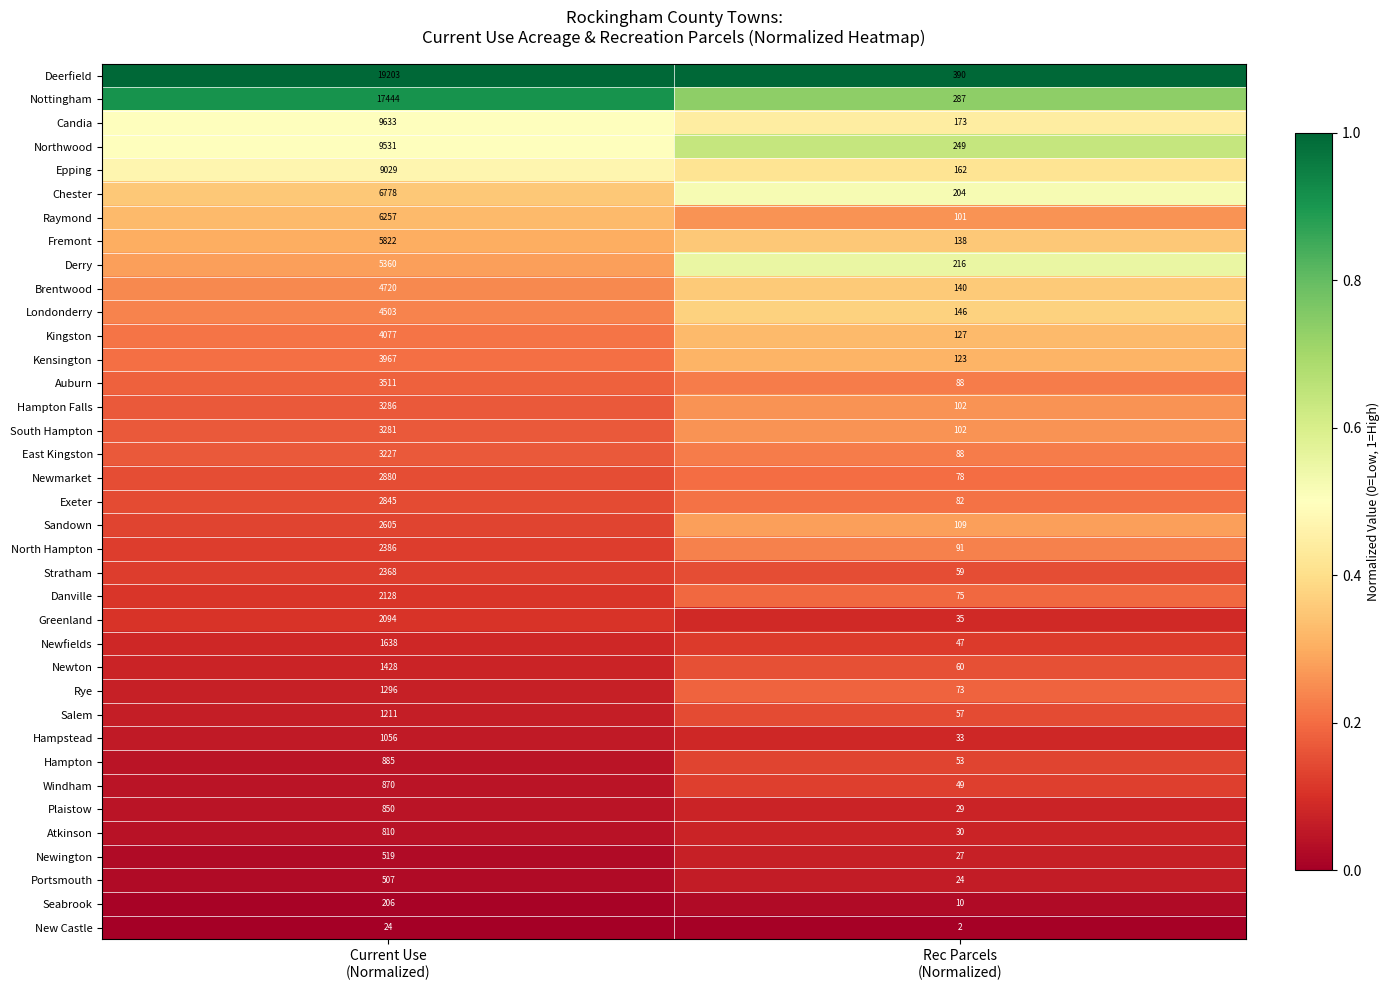

Which series has the largest total across all categories?

Deerfield